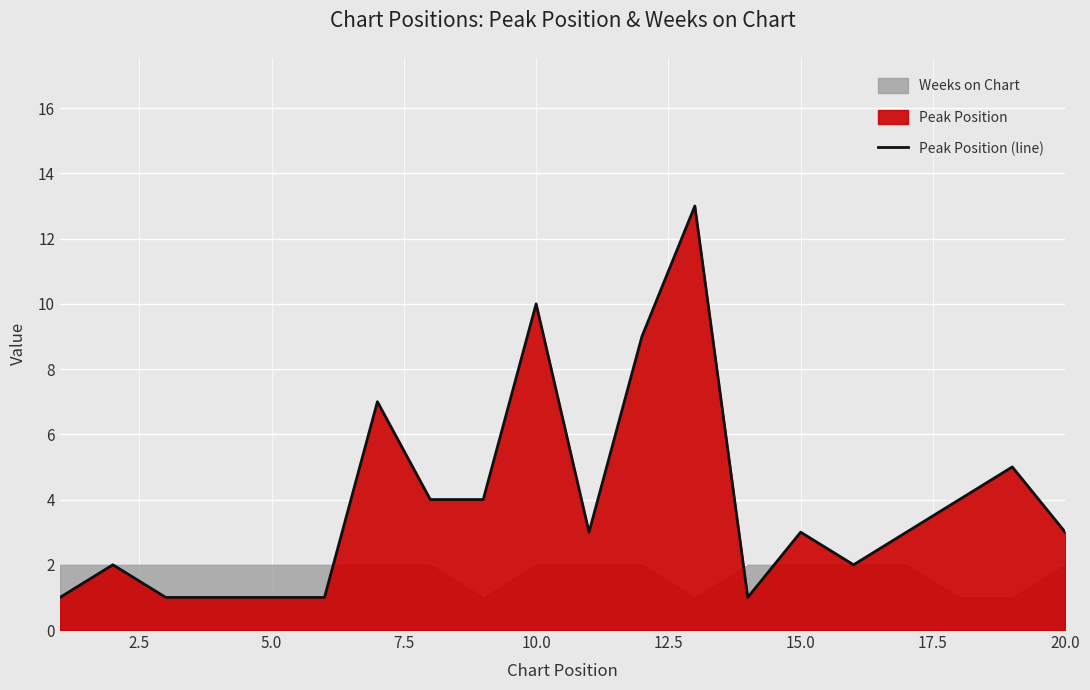

What is the highest value of the Peak Position (line) series?

13